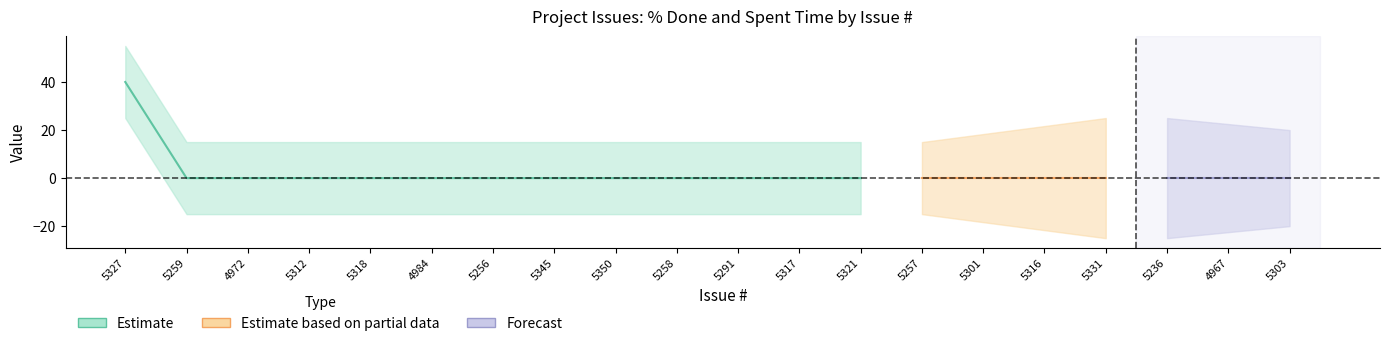

At how many categories does at least one series exceed 28?

1